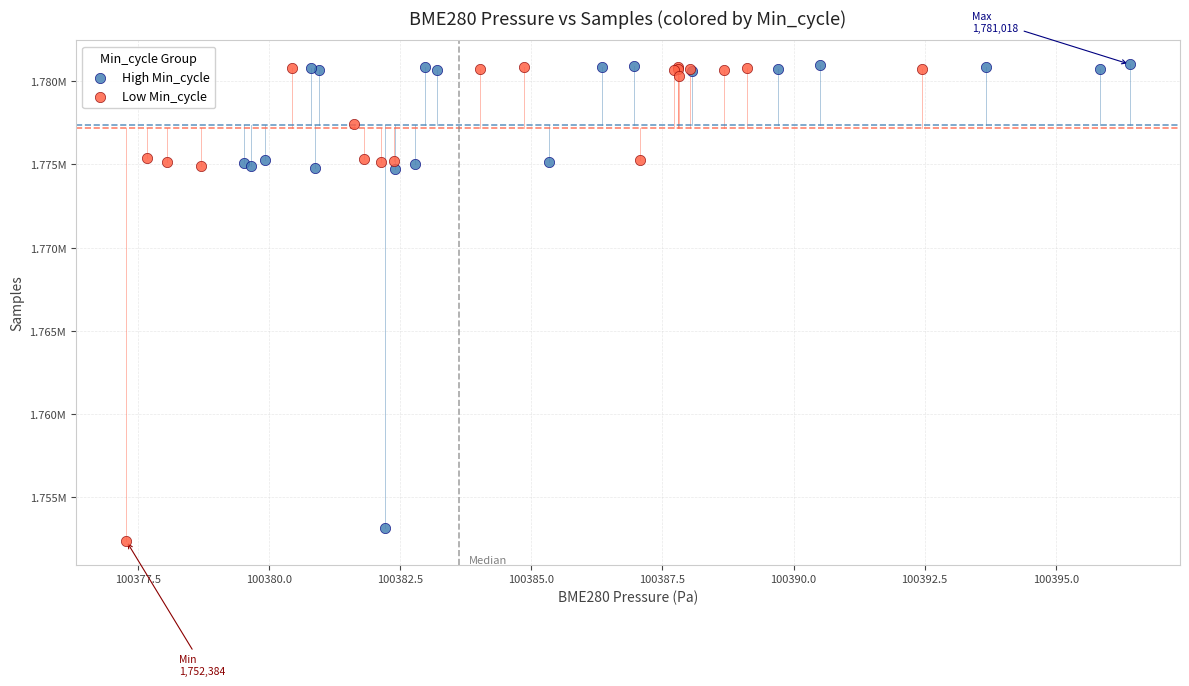

What are all the series names shown in the legend?

High Min_cycle, Low Min_cycle